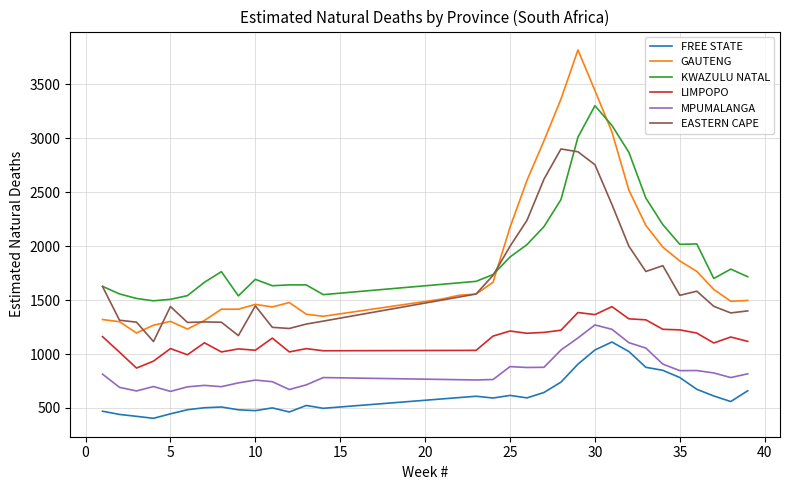

What is the greatest value displayed?

3819.0